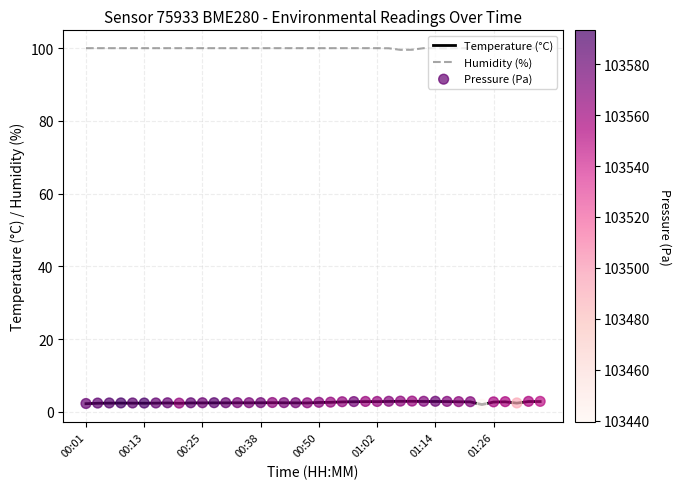

True or false: Temperature (°C) and Humidity (%) cross at least once.

False